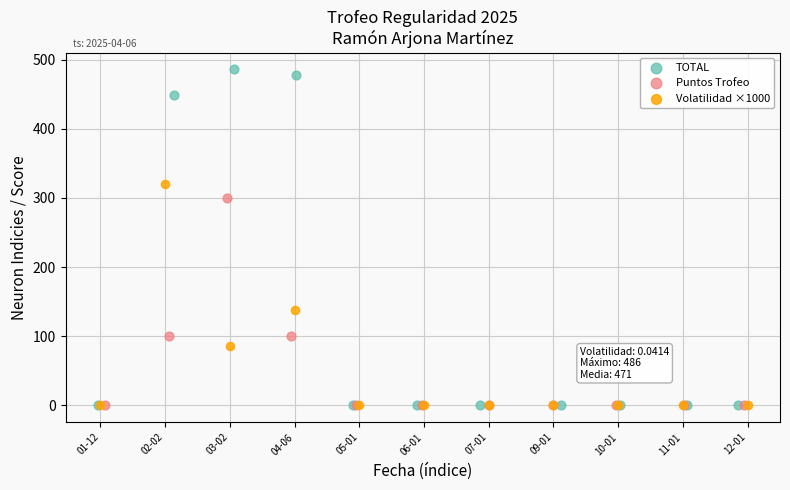

Which series reaches the maximum Y coordinate?

TOTAL